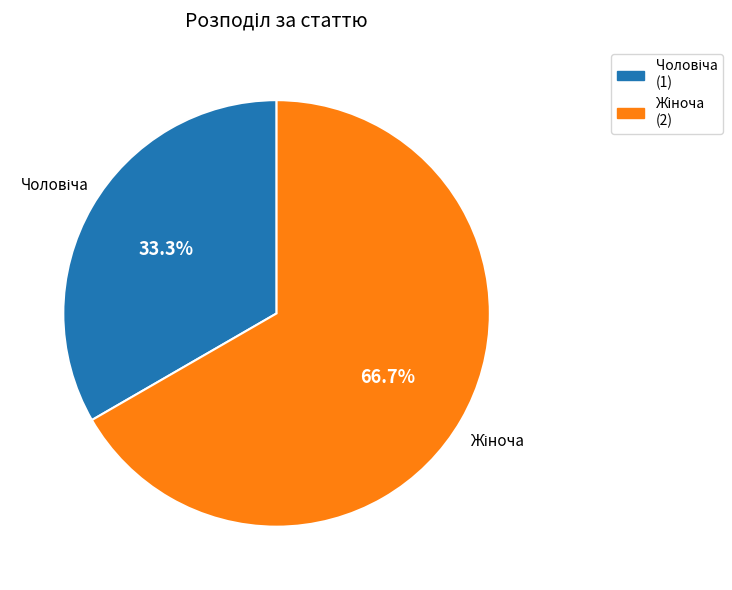

Is there any slice that represents more than half of the pie?

Yes